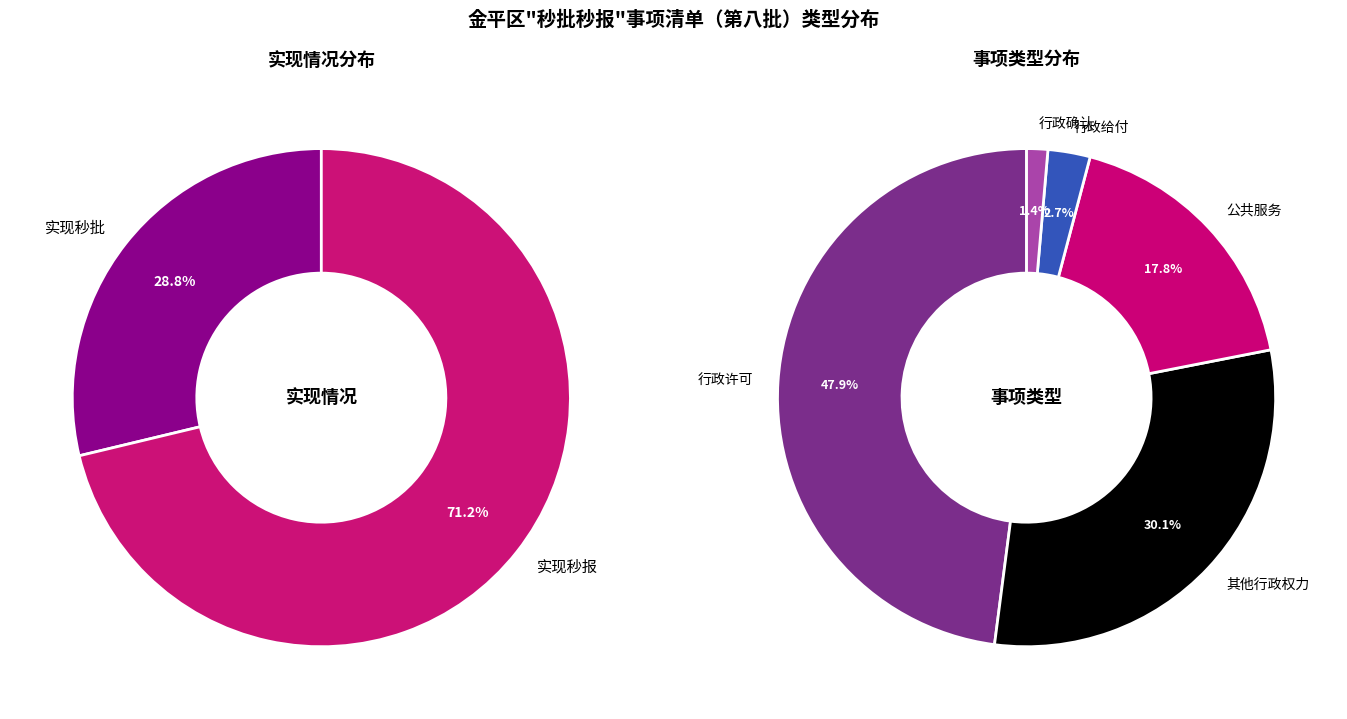

To the nearest percent, what is the difference between the largest and smallest slice percentages?

42%